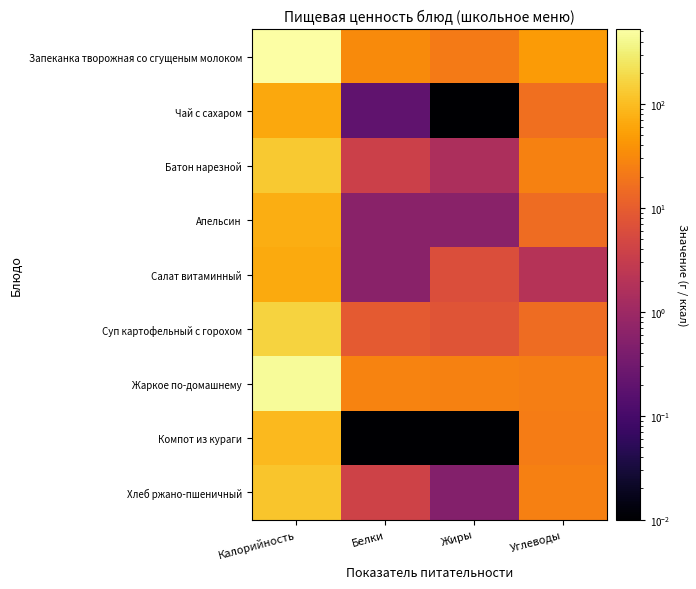

Reading left to right, what are all the values shown in this chart?

Запеканка творожная со сгущеным молоком: Калорийность=522.6	Белки=32.8	Жиры=22.2	Углеводы=47.0
Чай с сахаром: Калорийность=65.3	Белки=0.2	Жиры=0.0	Углеводы=16.2
Батон нарезной: Калорийность=131.0	Белки=3.8	Жиры=1.5	Углеводы=25.7
Апельсин: Калорийность=72.0	Белки=0.6	Жиры=0.6	Углеводы=15.4
Салат витаминный: Калорийность=65.4	Белки=0.6	Жиры=6.1	Углеводы=2.0
Суп картофельный с горохом: Калорийность=165.3	Белки=9.2	Жиры=7.6	Углеводы=15.3
Жаркое по-домашнему: Калорийность=444.6	Белки=27.5	Жиры=26.5	Углеводы=23.8
Компот из кураги: Калорийность=92.9	Белки=0.0	Жиры=0.0	Углеводы=23.3
Хлеб ржано-пшеничный: Калорийность=122.4	Белки=4.0	Жиры=0.5	Углеводы=25.4